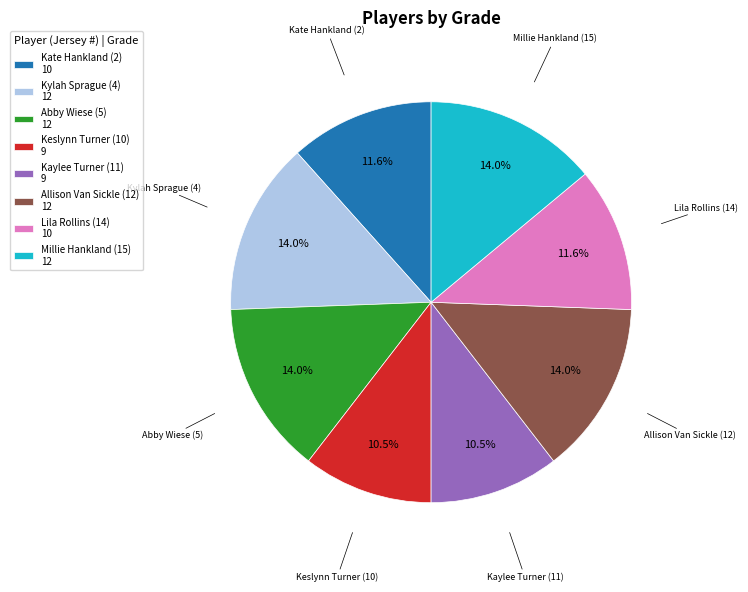

What is the total percentage of Allison Van Sickle (12) and Abby Wiese (5)?

27.9%